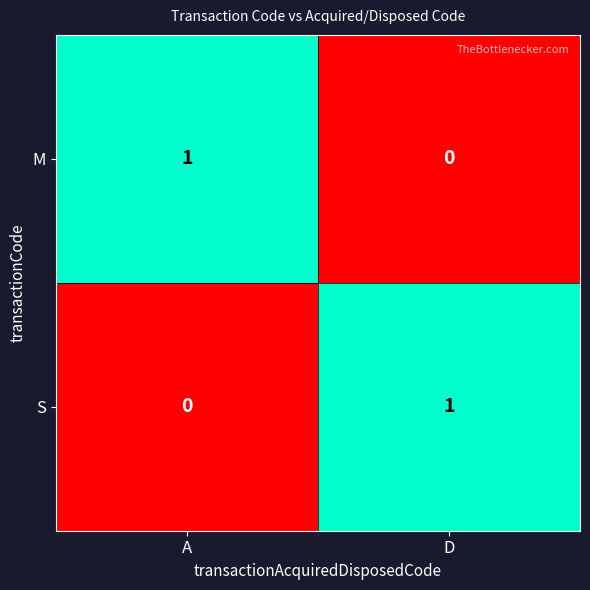

At which label does M reach its minimum?

D